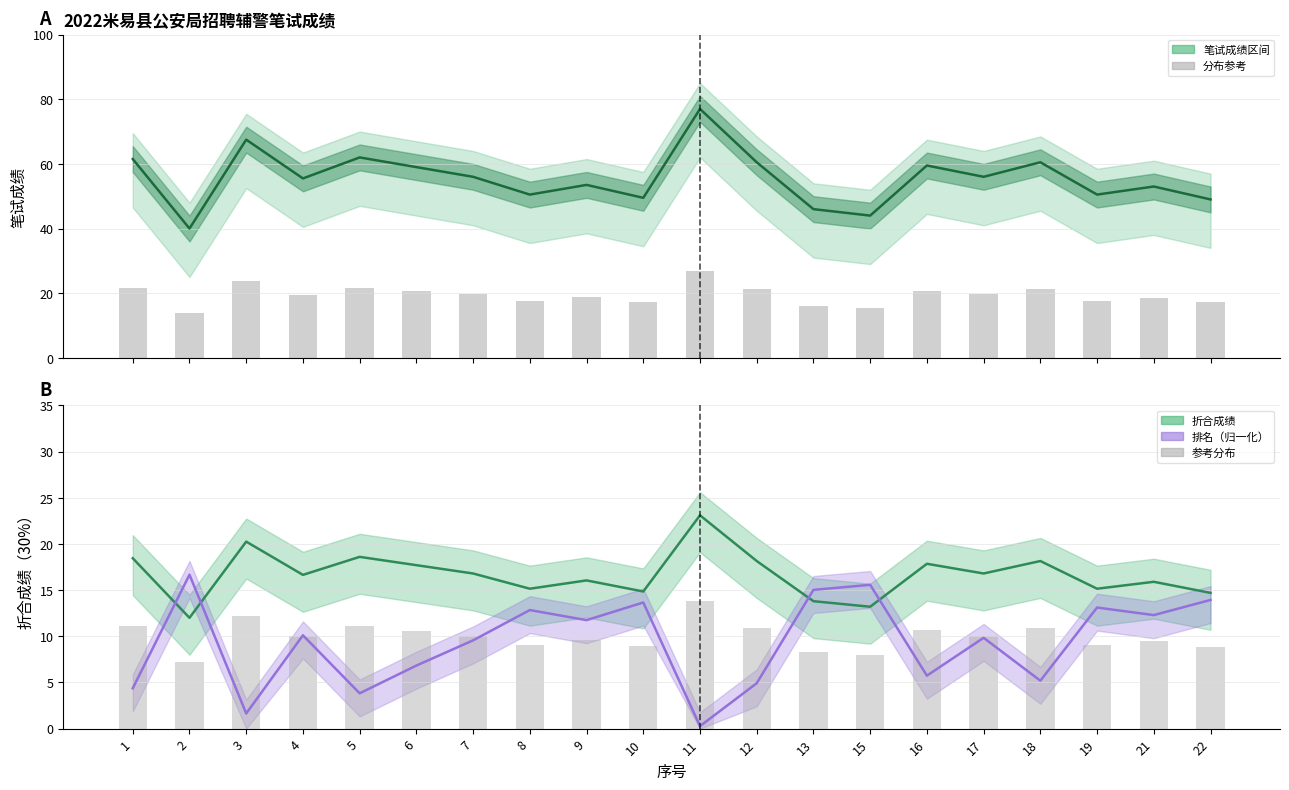

What is the average value of the 笔试成绩 series?

55.5